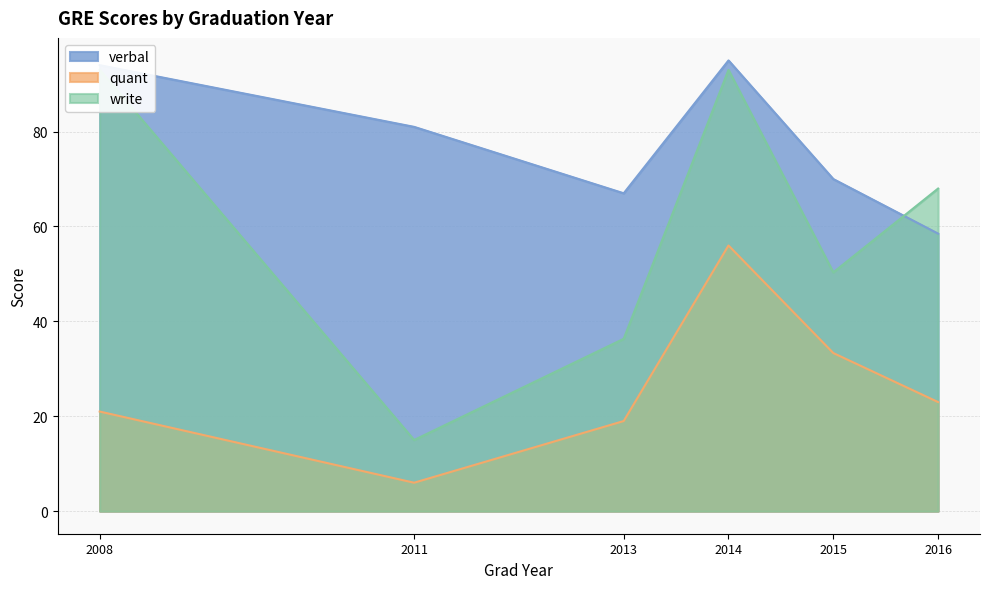

At which label is quant closest to 31?

2015